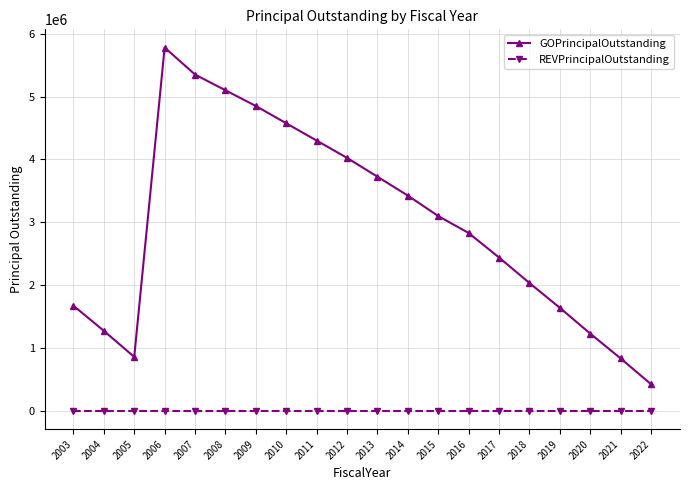

What is the maximum value shown in the chart?

5780000